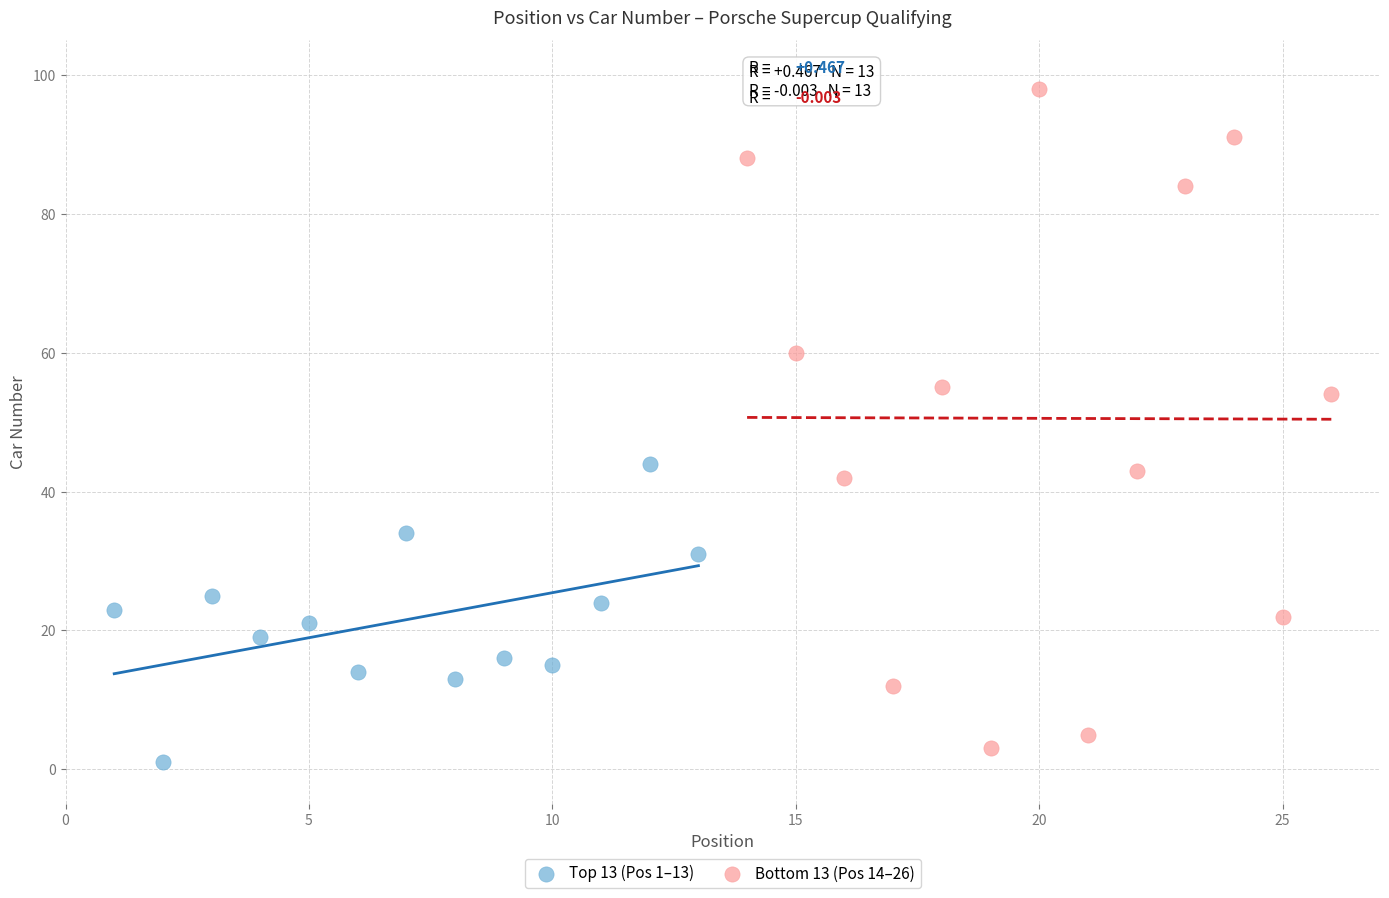

Which series reaches the maximum Y coordinate?

Bottom 13 (Pos 14–26)